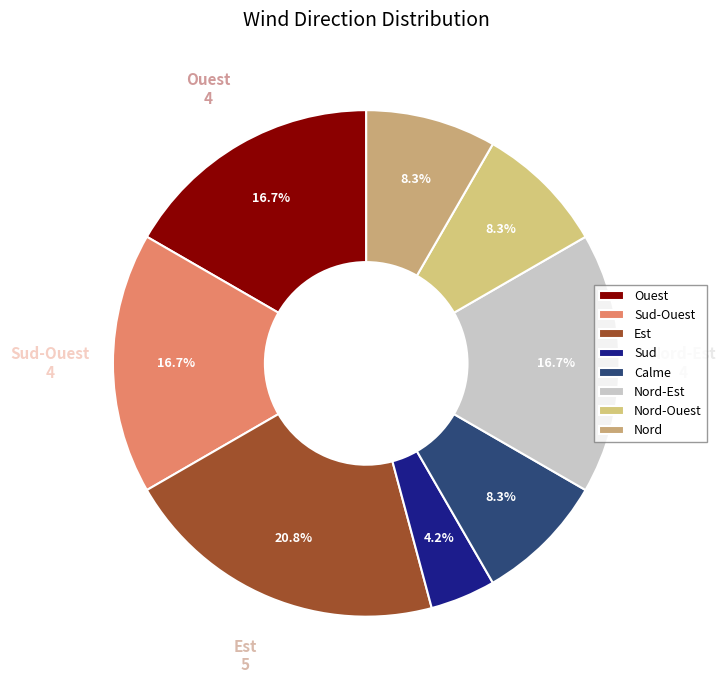

True or false: Nord-Est accounts for 5% of the total.

False